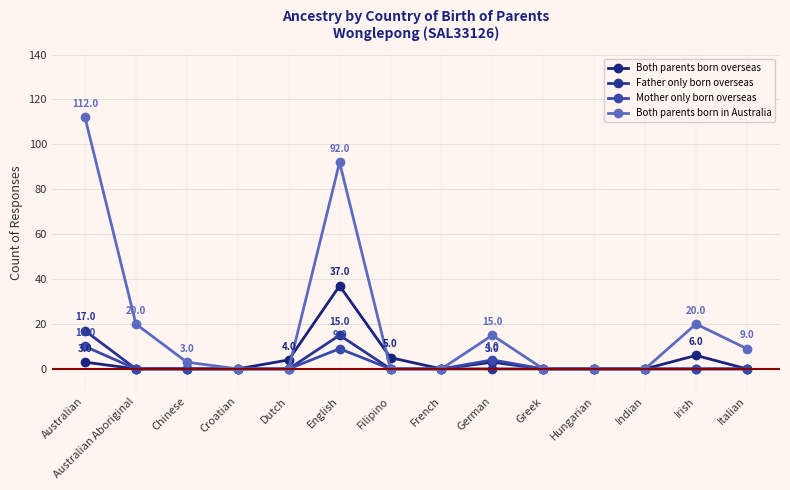

Reading right to left, extract all data points from this chart.

Both parents born overseas: Italian=0	Irish=6	Indian=0	Hungarian=0	Greek=0	German=3	French=0	Filipino=5	English=37	Dutch=4	Croatian=0	Chinese=0	Australian Aboriginal=0	Australian=3
Father only born overseas: Italian=0	Irish=0	Indian=0	Hungarian=0	Greek=0	German=0	French=0	Filipino=0	English=15	Dutch=0	Croatian=0	Chinese=0	Australian Aboriginal=0	Australian=17
Mother only born overseas: Italian=0	Irish=0	Indian=0	Hungarian=0	Greek=0	German=4	French=0	Filipino=0	English=9	Dutch=0	Croatian=0	Chinese=0	Australian Aboriginal=0	Australian=10
Both parents born in Australia: Italian=9	Irish=20	Indian=0	Hungarian=0	Greek=0	German=15	French=0	Filipino=0	English=92	Dutch=0	Croatian=0	Chinese=3	Australian Aboriginal=20	Australian=112